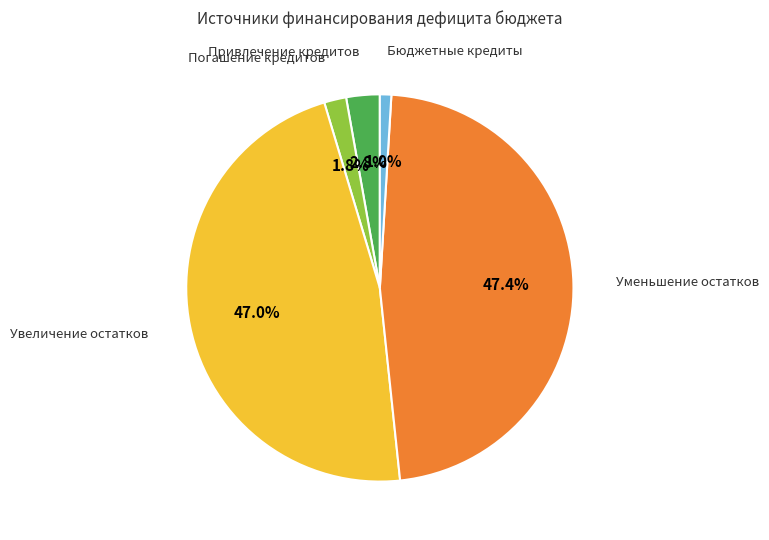

What is the total percentage of Уменьшение остатков and Привлечение кредитов?

50.2%